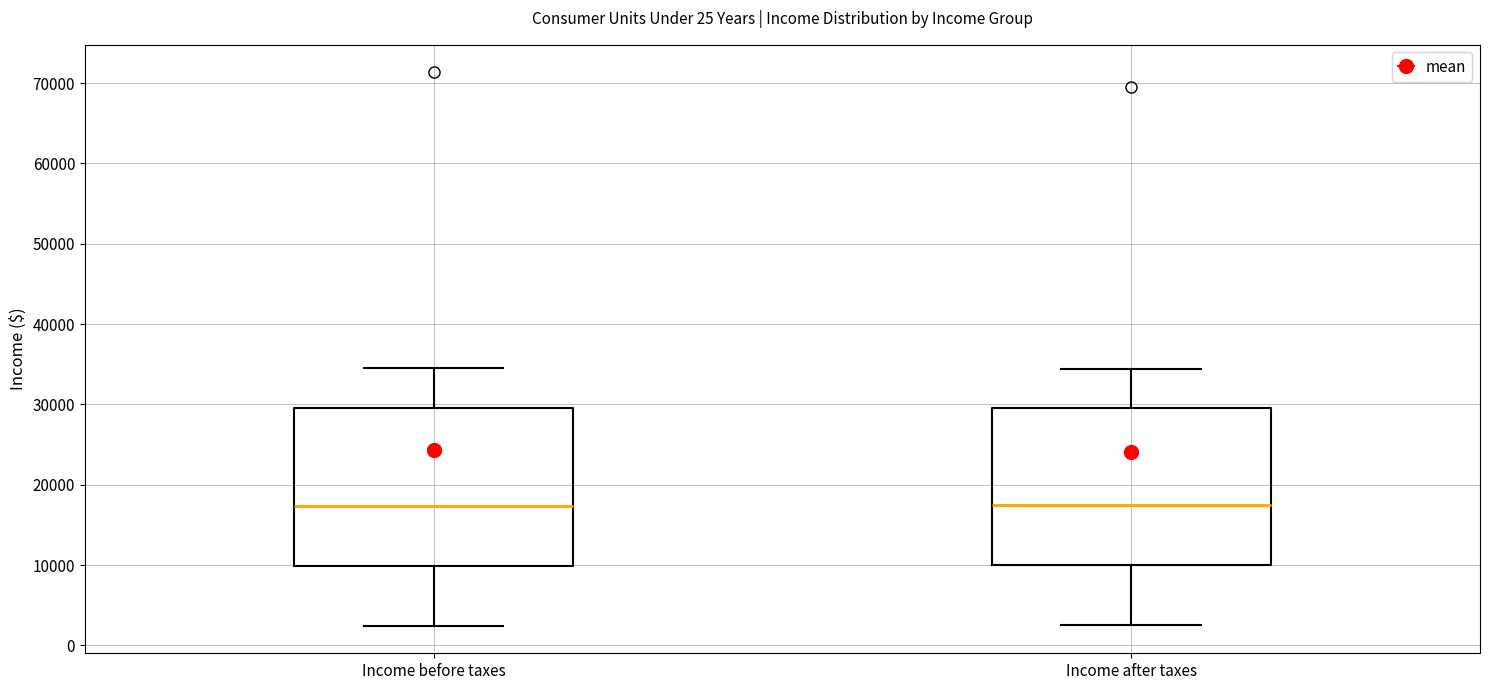

Reading left to right, read every box against the y-axis: the position of its median line, the range the box covers, and the ends of its whiskers. The values are not printed on the chart, so give them approximately, as read against the axis.

Income before taxes: median 17000, box 10000 to 30000, whiskers 2000 to 35000
Income after taxes: median 17000, box 10000 to 30000, whiskers 3000 to 34000